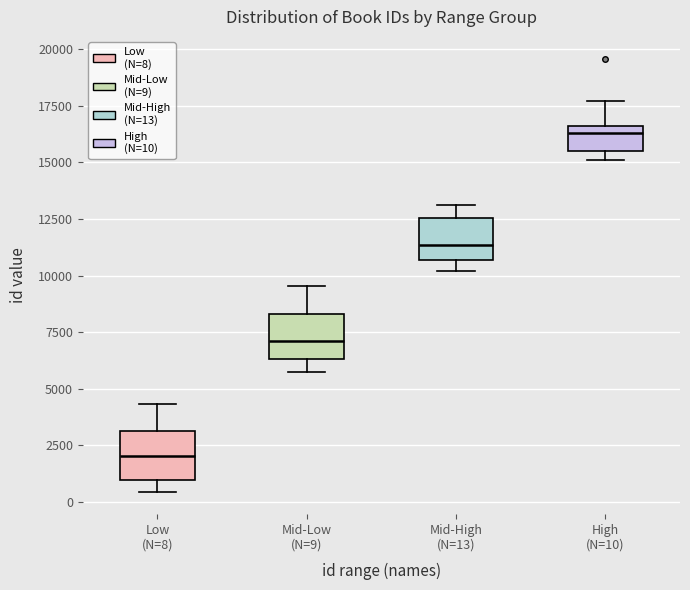

Which box has the lowest median line?

Low (N=8)